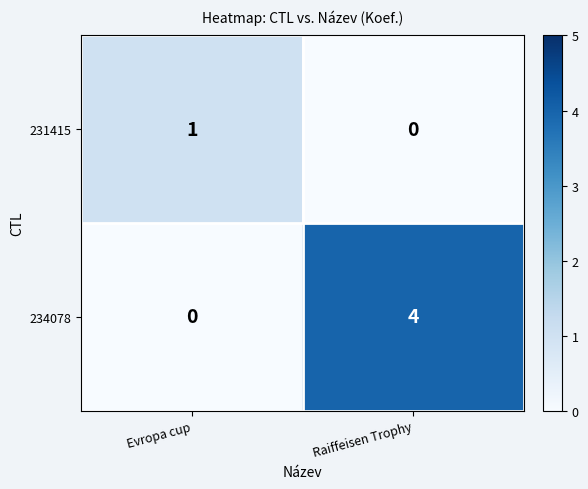

Where is 231415 nearest to the value 0?

Raiffeisen Trophy